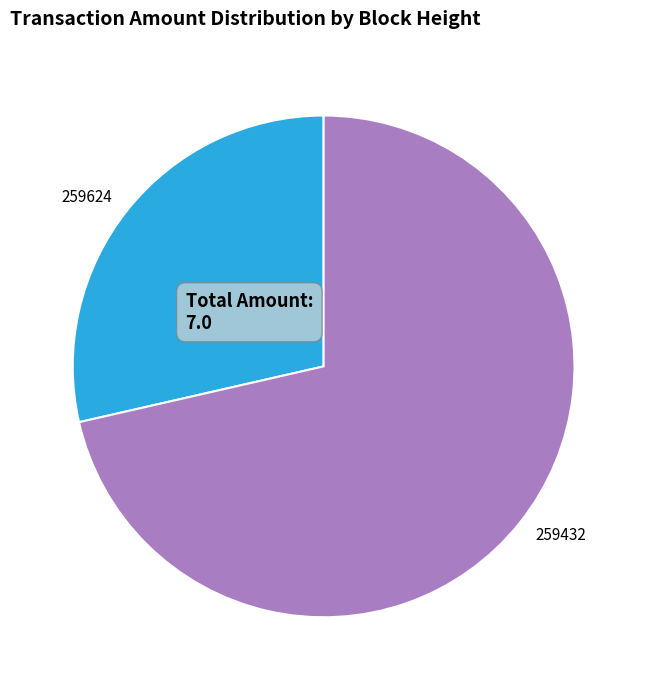

Which has a higher value, 259624 or 259432?

259432